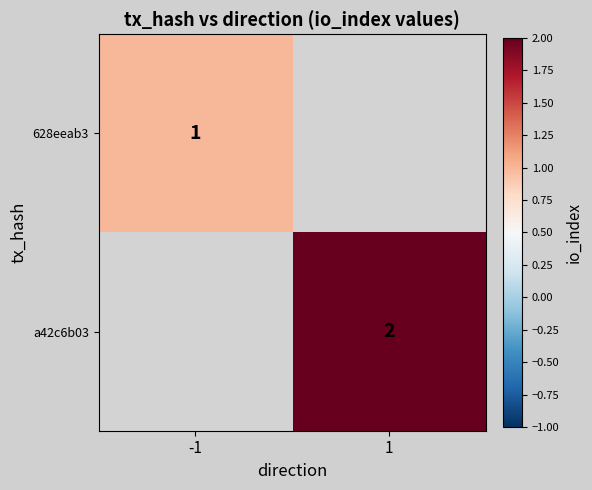

What is the greatest value displayed?

2.0